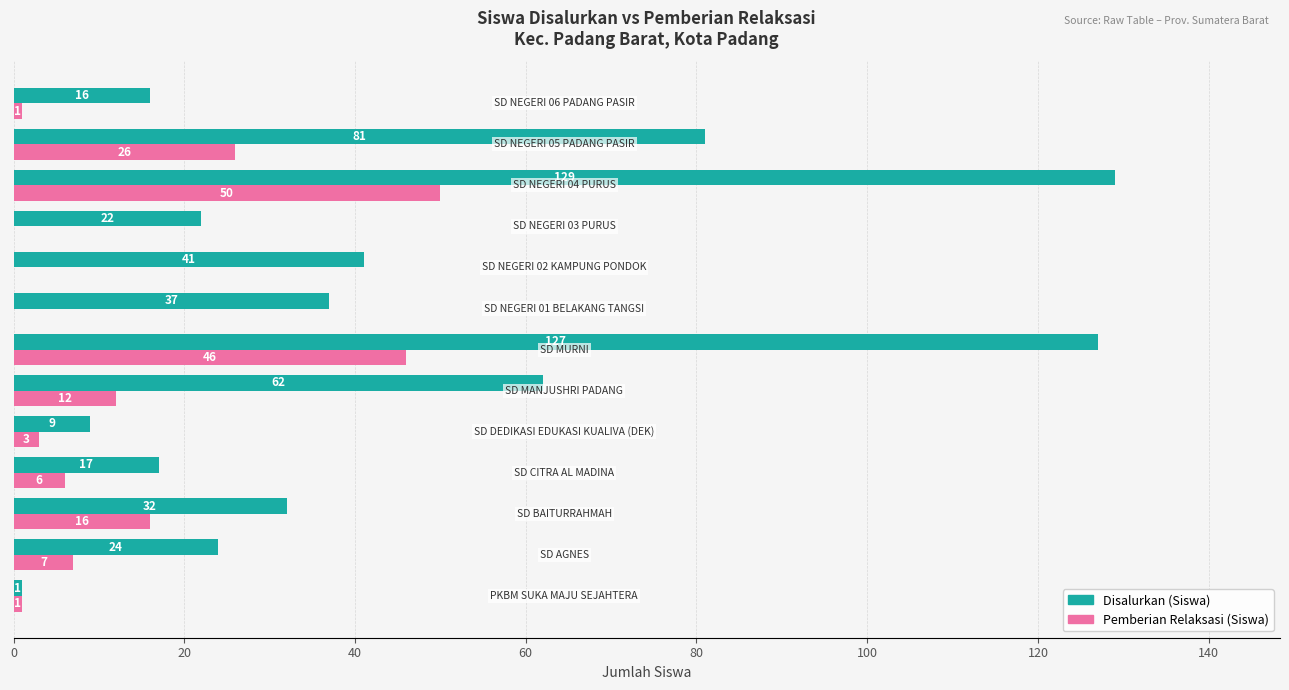

What is the sum of all Pemberian Relaksasi (Siswa) values?

168